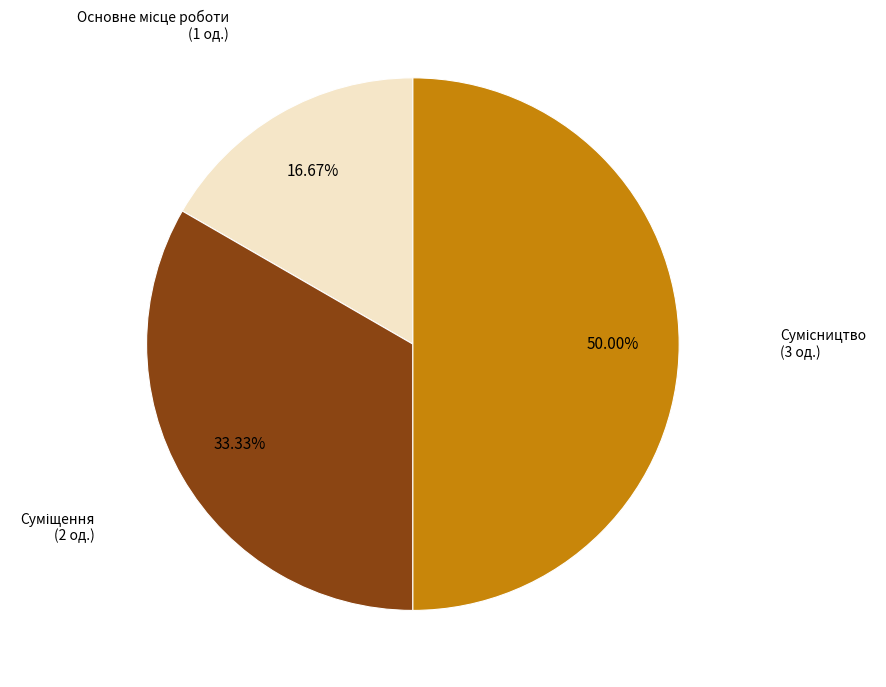

Rank the categories by value from highest to lowest.

Сумісництво, Суміщення, Основне місце роботи